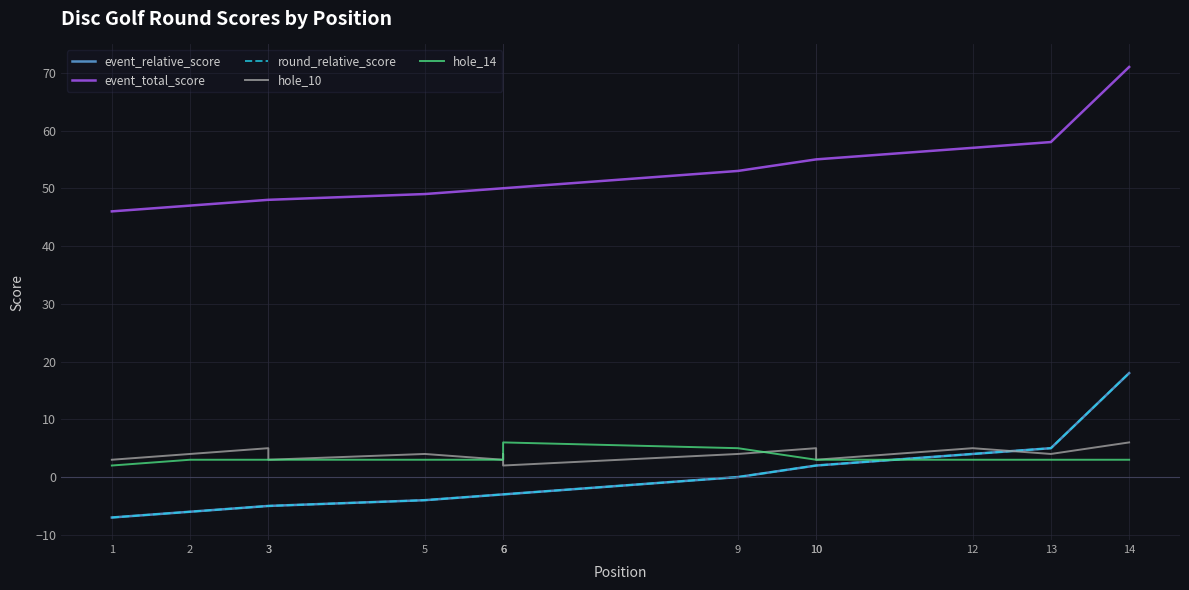

List the series in order of their peak value, highest first.

event_total_score, event_relative_score, round_relative_score, hole_10, hole_14